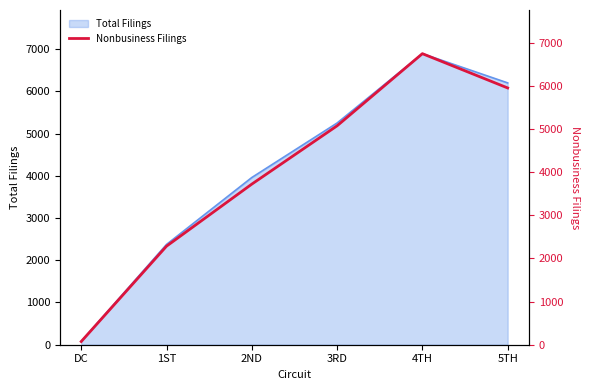

At which label does Total Filings reach its peak?

4TH